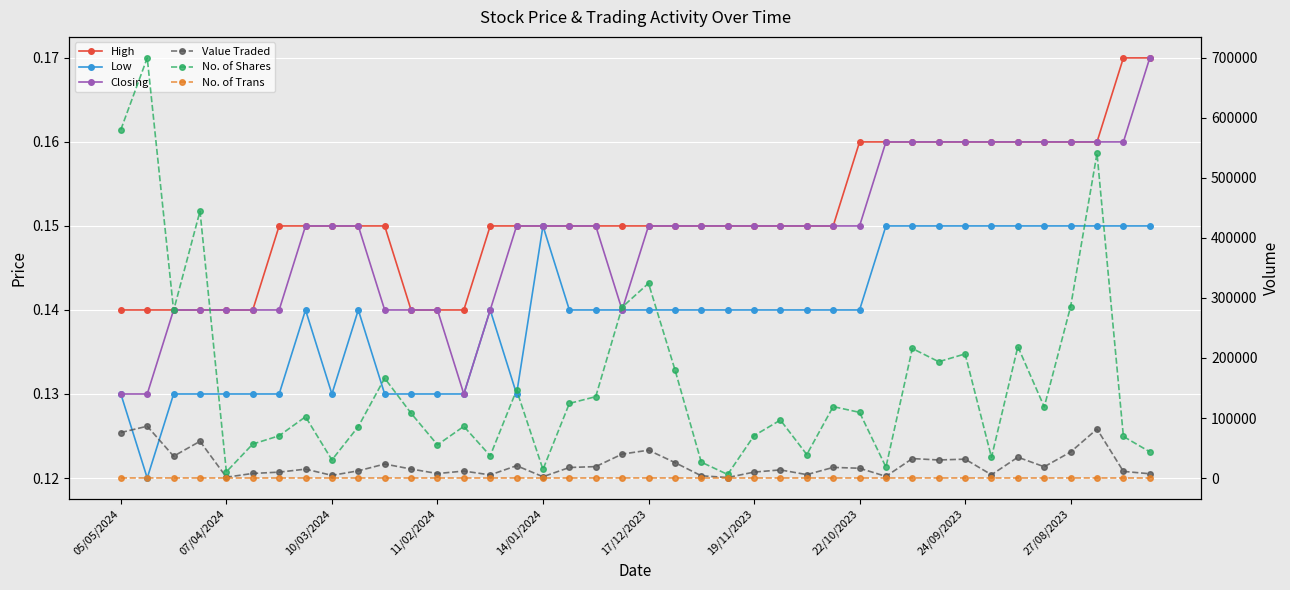

What are all the series names shown in the legend?

High, Low, Closing, Value Traded, No. of Shares, No. of Trans